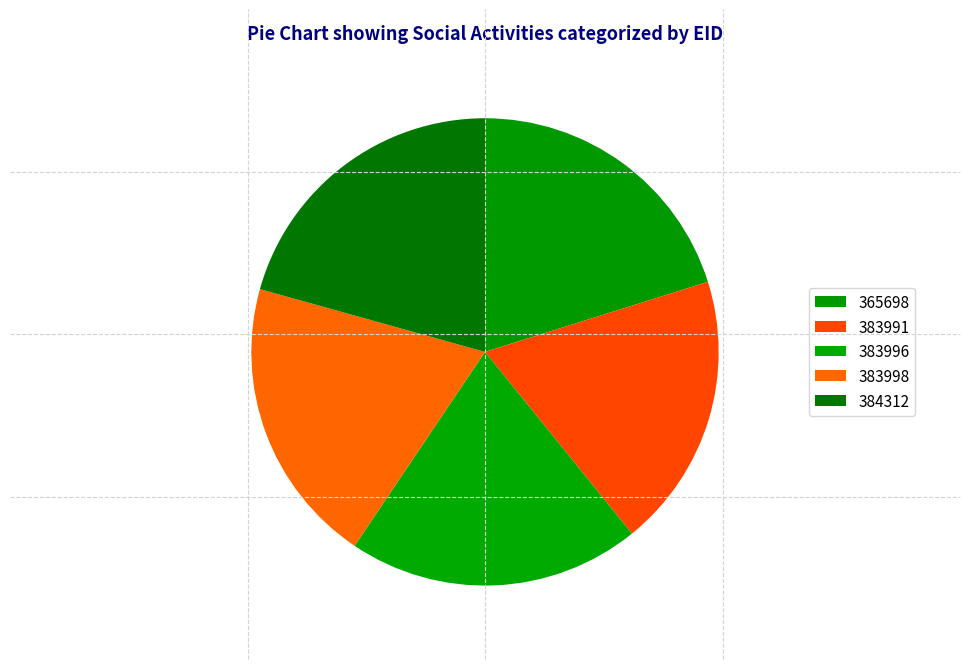

Which has a higher value, 383996 or 383991?

383996